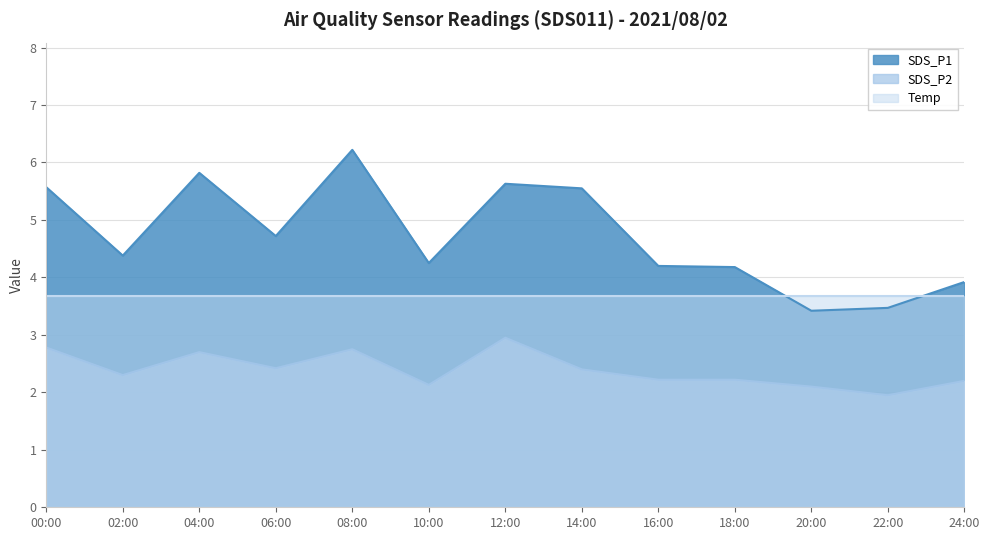

At which category is the sum across all series the highest?

08:00